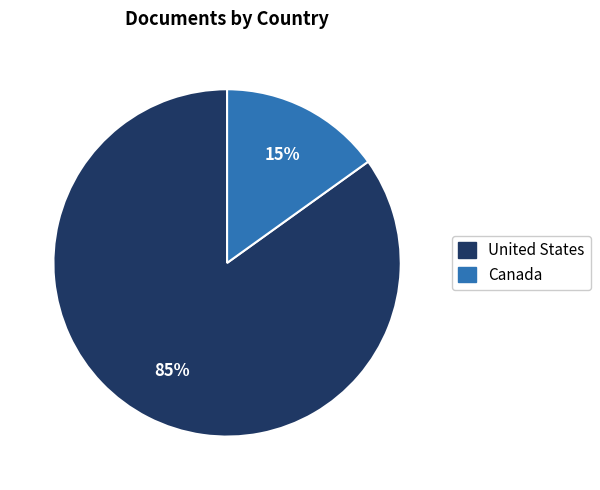

Count the number of slices in the pie.

2